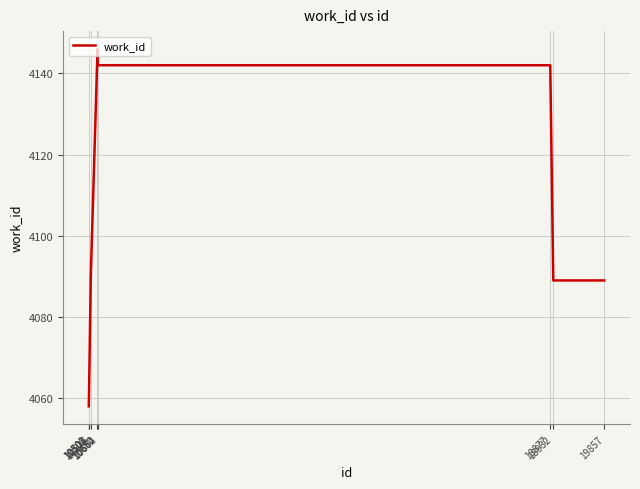

Reading left to right, list all the values displayed in this chart.

10500=4058	10501=4059	10503=4060	10536=4090	10650=4142	10662=4146	10664=4142	18877=4142	18932=4089	19857=4089